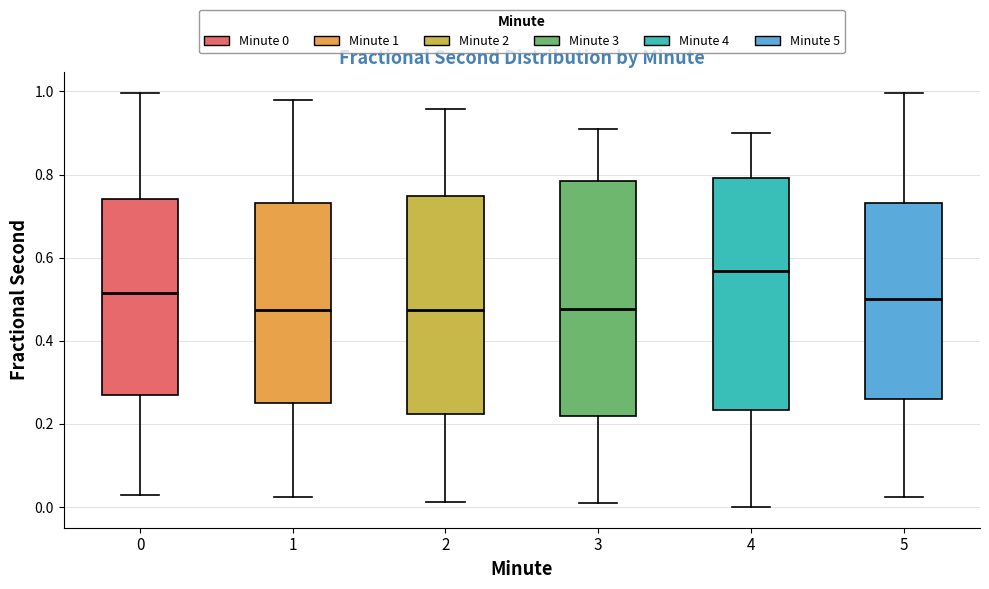

Where is the upper edge of the box at x = 1 on the y-axis? The values are not printed on the chart, so give them approximately, as read against the axis.

0.74